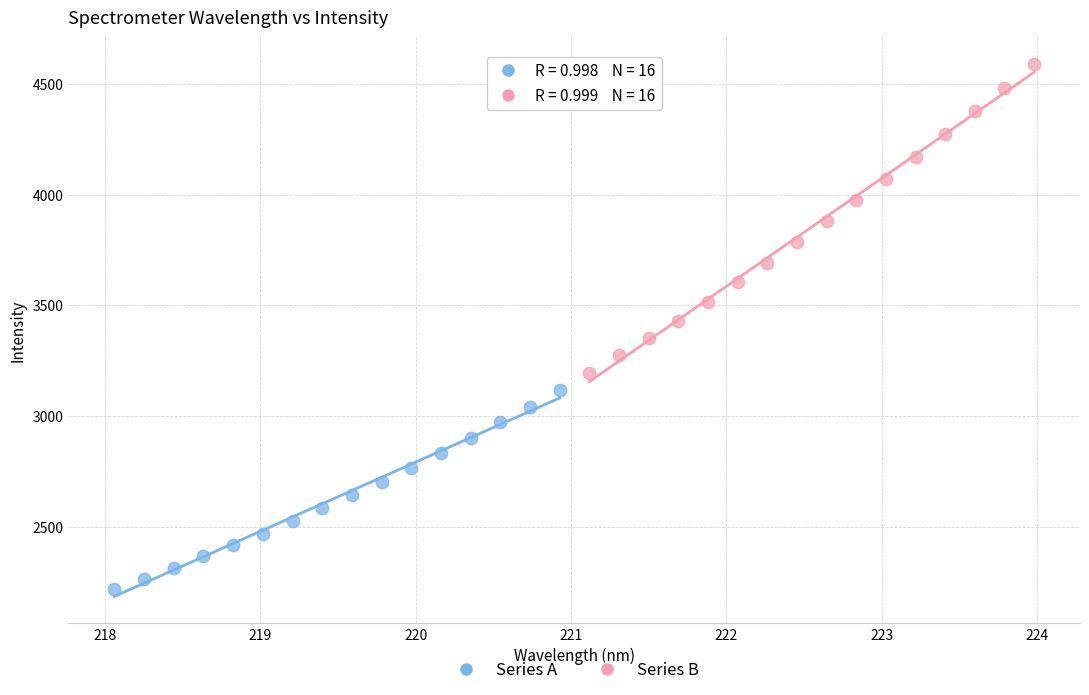

Which series reaches the minimum Y coordinate?

Series A